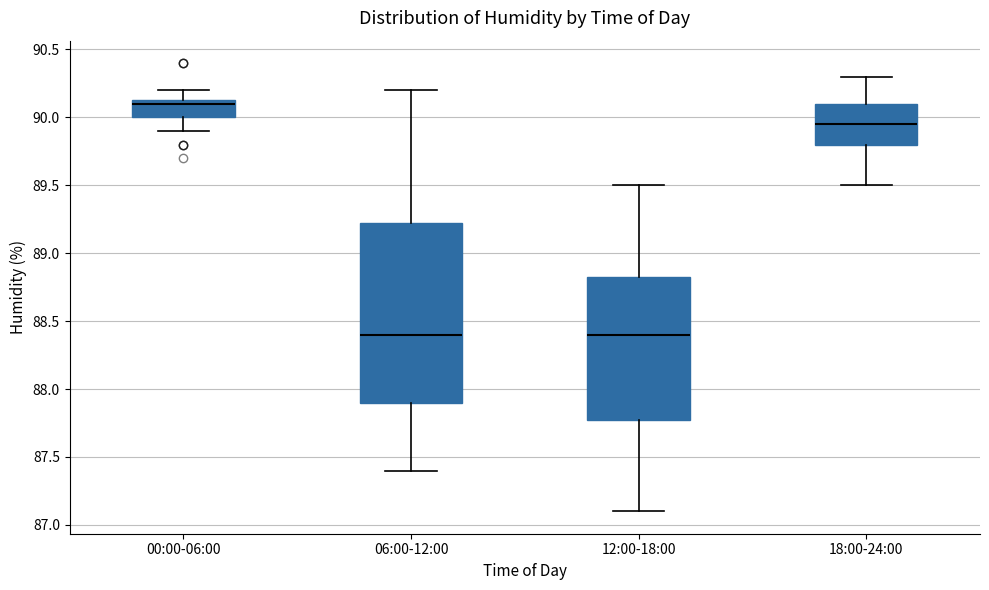

Comparing the boxes themselves (not the whiskers), which one is the tallest?

06:00-12:00